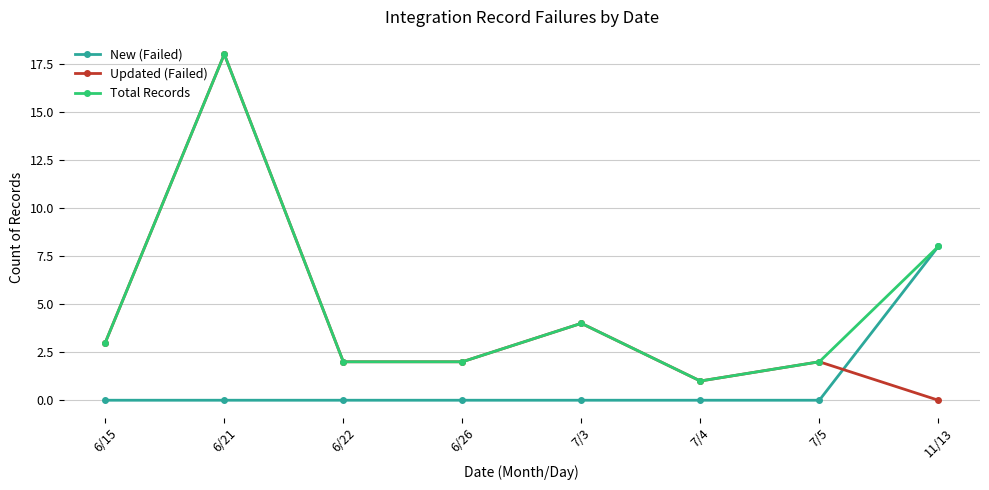

What is the total value across all series at 6/21?

36